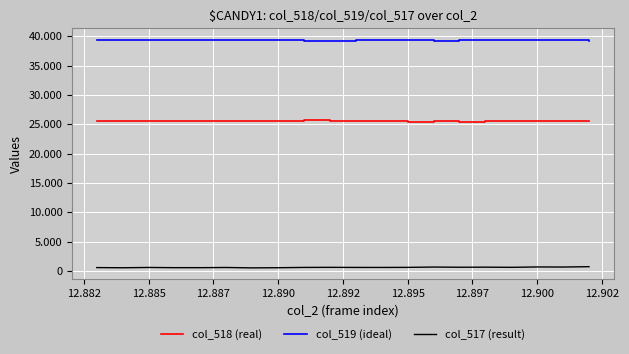

True or false: col_519 (ideal) and col_517 (result) intersect in this chart.

False